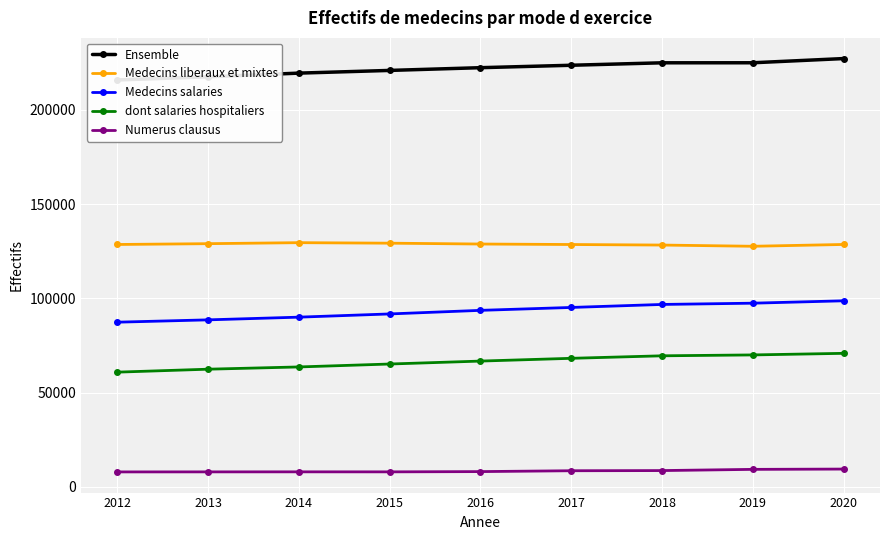

True or false: Medecins salaries and Numerus clausus intersect in this chart.

False